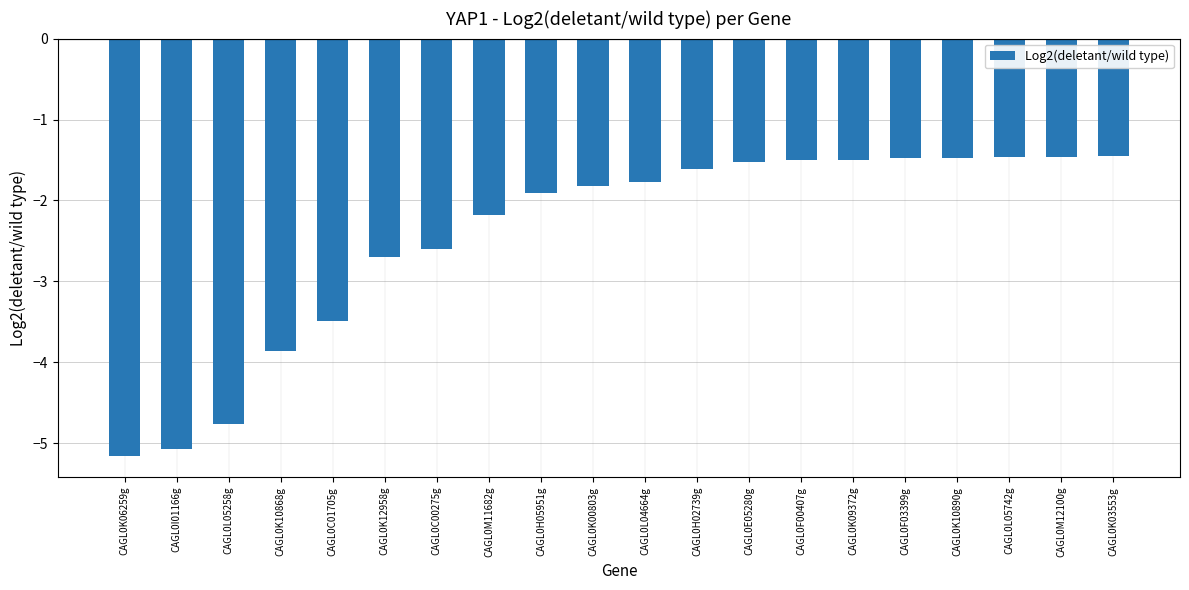

What is the difference between the values at CAGL0M11682g and CAGL0L05742g?

0.7